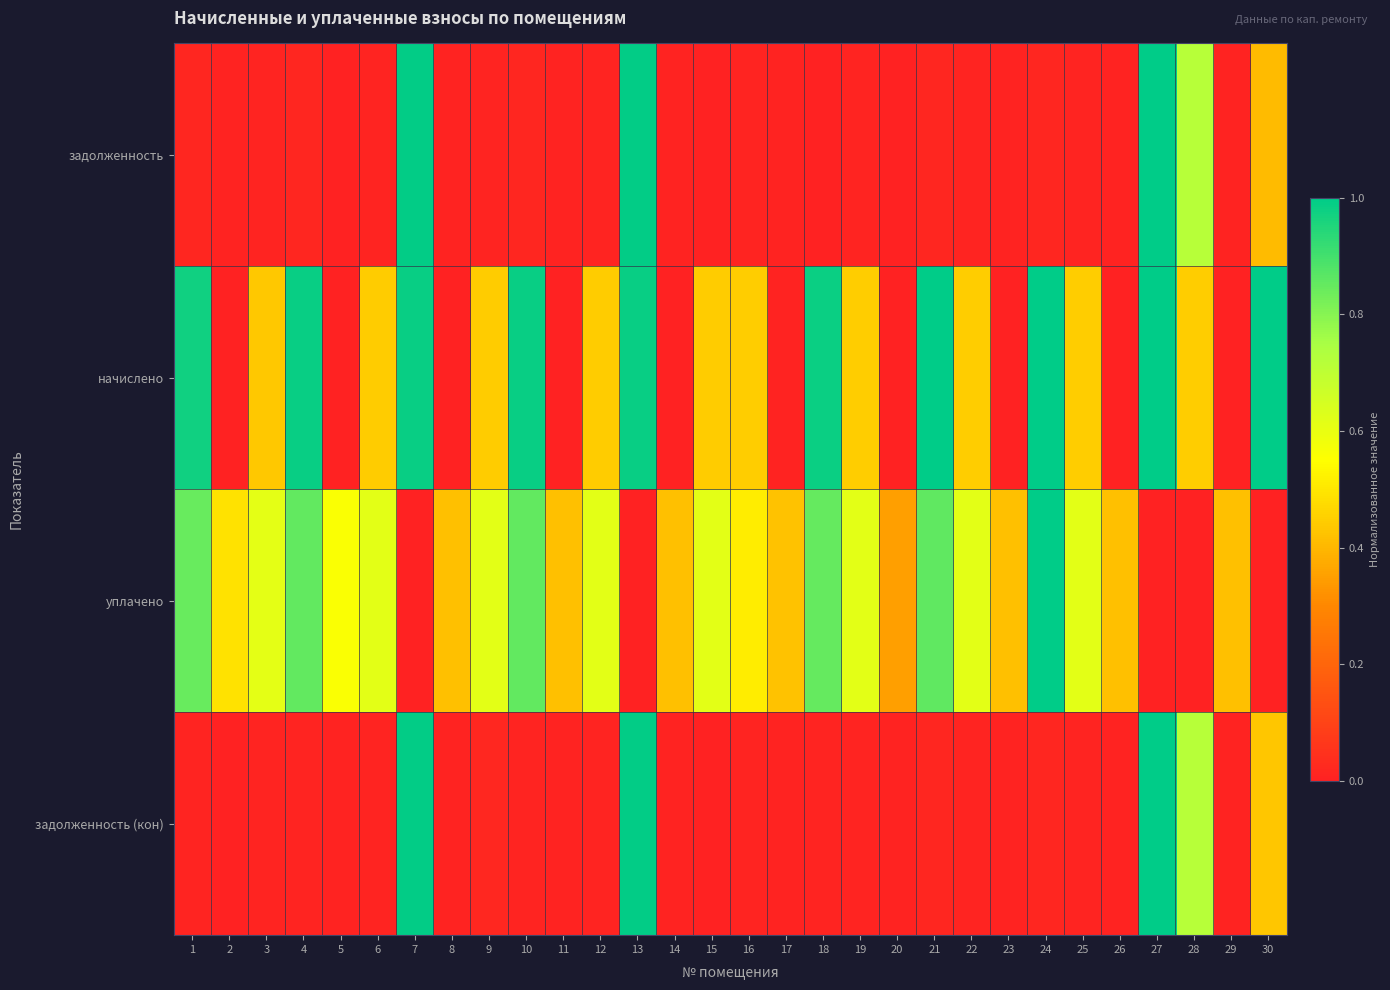

Reading left to right, extract all data points from this chart.

задолженность: 1=0.0	2=0.0	3=0.0	4=0.0	5=0.0	6=0.0	7=1.0	8=0.0	9=0.0	10=0.0	11=0.0	12=0.0	13=1.0	14=0.0	15=0.0	16=0.0	17=0.0	18=0.0	19=0.0	20=0.0	21=0.0	22=0.0	23=0.0	24=0.0	25=0.0	26=0.0	27=1.0	28=0.7	29=0.0	30=0.4
начислено: 1=1.0	2=0.0	3=0.4	4=1.0	5=0.0	6=0.4	7=1.0	8=0.0	9=0.4	10=1.0	11=0.0	12=0.4	13=1.0	14=0.0	15=0.4	16=0.4	17=0.0	18=1.0	19=0.4	20=0.0	21=1.0	22=0.4	23=0.0	24=1.0	25=0.4	26=0.0	27=1.0	28=0.4	29=0.0	30=1.0
уплачено: 1=0.8	2=0.5	3=0.6	4=0.9	5=0.6	6=0.6	7=0.0	8=0.4	9=0.6	10=0.9	11=0.4	12=0.6	13=0.0	14=0.4	15=0.6	16=0.5	17=0.4	18=0.8	19=0.6	20=0.4	21=0.9	22=0.6	23=0.4	24=1.0	25=0.6	26=0.4	27=0.0	28=0.0	29=0.4	30=0.0
задолженность (кон): 1=0.0	2=0.0	3=0.0	4=0.0	5=0.0	6=0.0	7=1.0	8=0.0	9=0.0	10=0.0	11=0.0	12=0.0	13=1.0	14=0.0	15=0.0	16=0.0	17=0.0	18=0.0	19=0.0	20=0.0	21=0.0	22=0.0	23=0.0	24=0.0	25=0.0	26=0.0	27=1.0	28=0.7	29=0.0	30=0.4